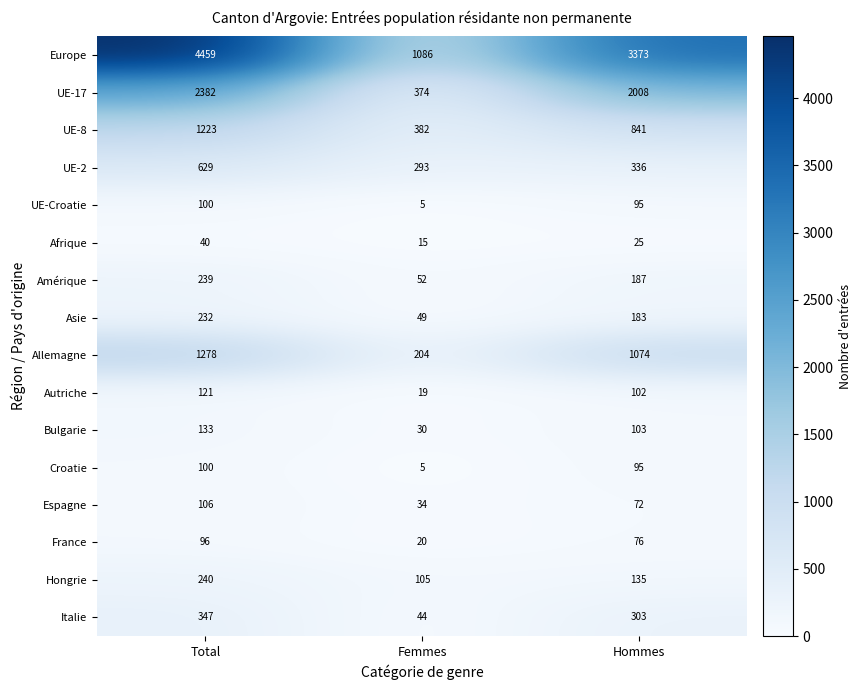

How many data points in Afrique are less than 25?

1